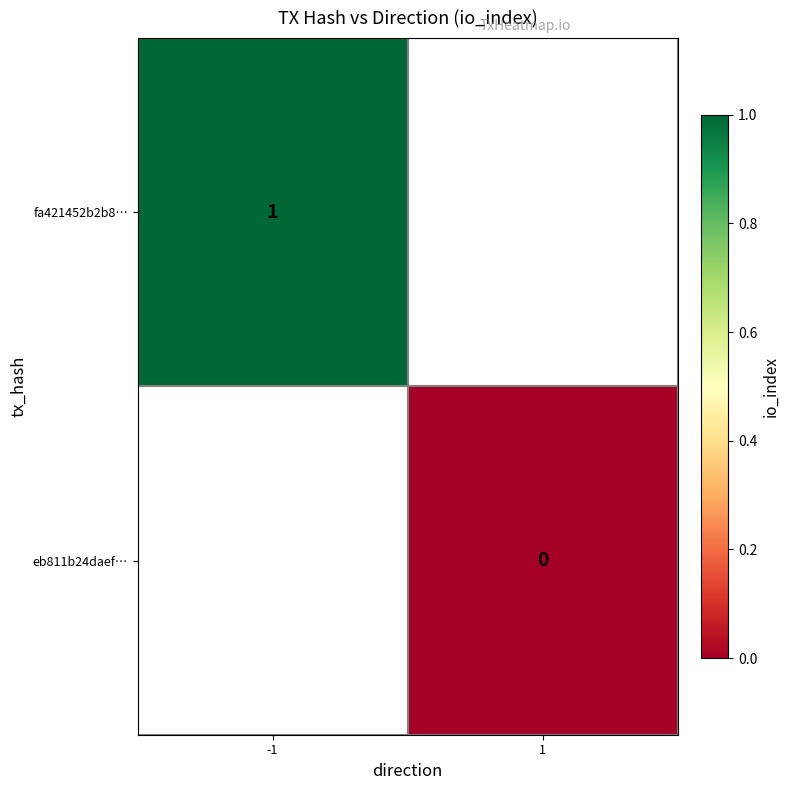

Is it true that fa421452b2b8… equals 1 at -1?

True